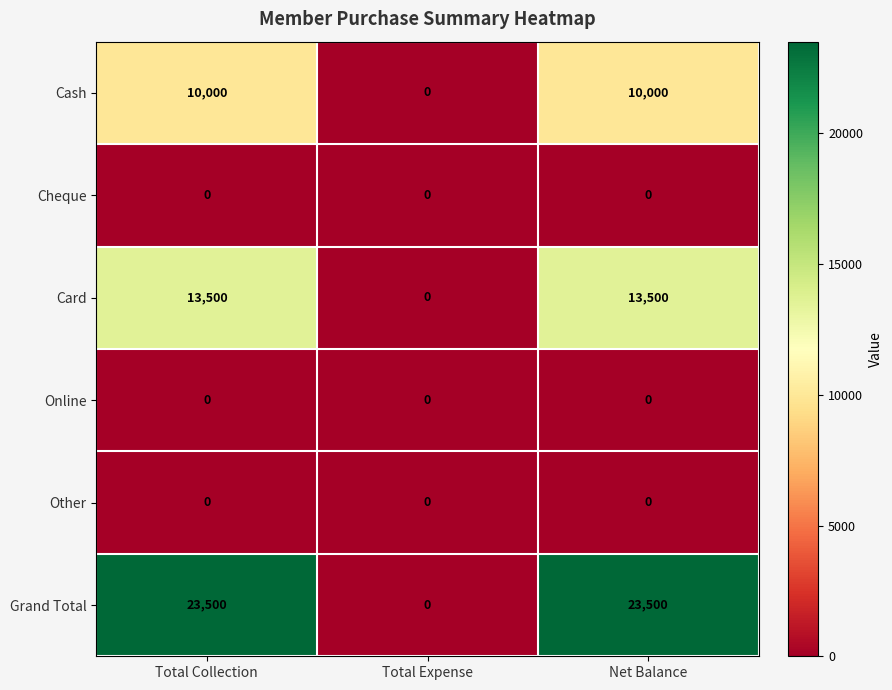

How many Grand Total values are between 0 and 23500?

3